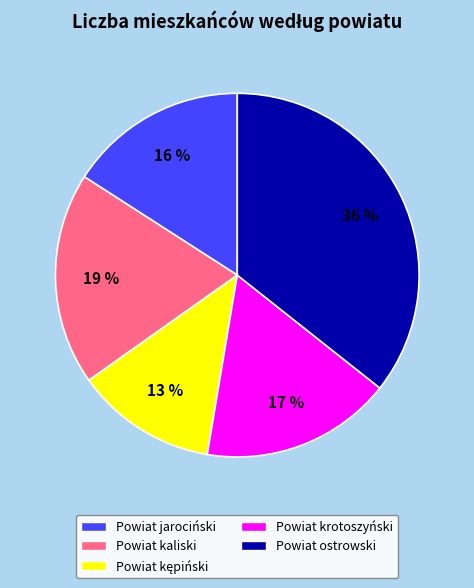

How many segments does this pie chart have?

5